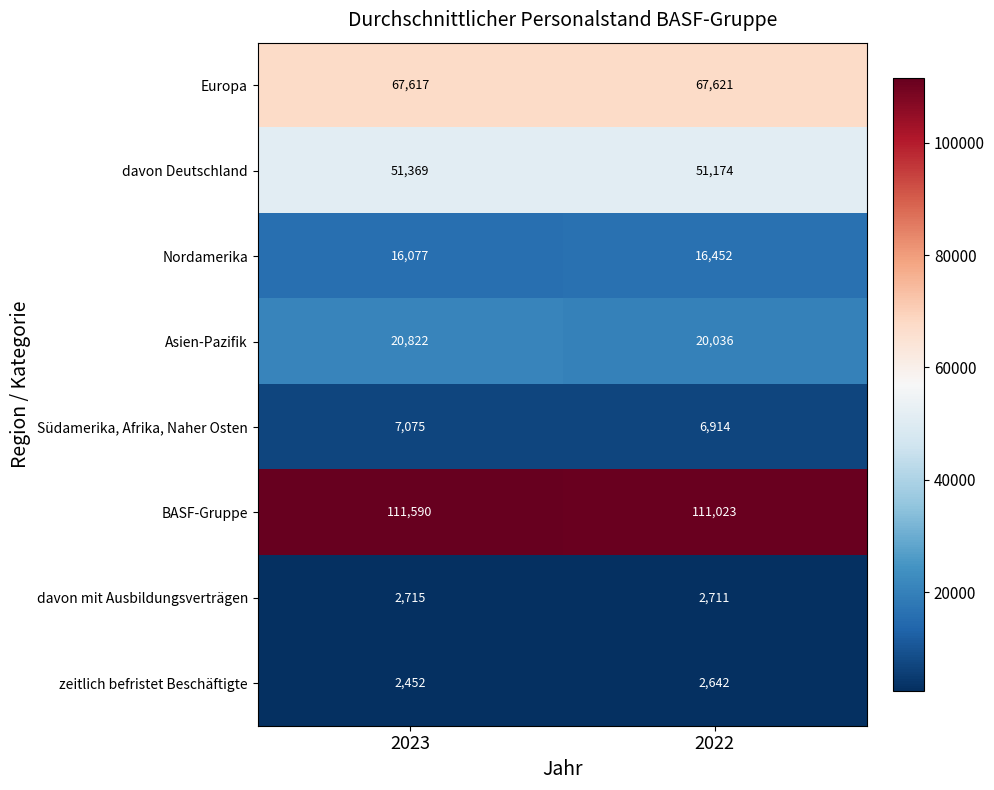

What is the sum of all Südamerika, Afrika, Naher Osten values?

13989